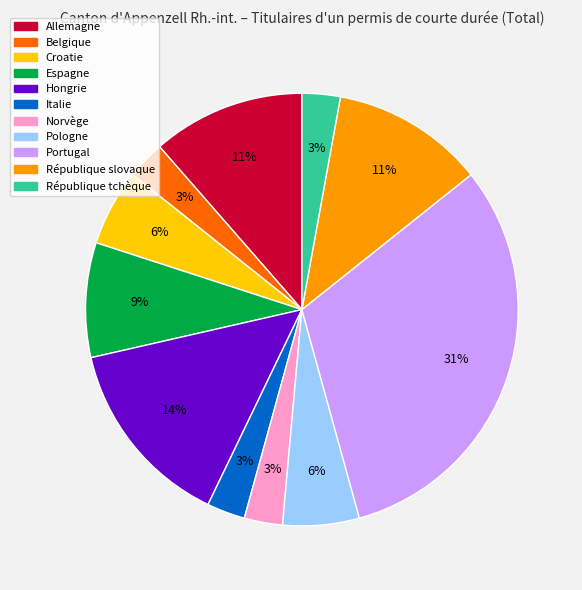

Which category has the biggest portion of the pie?

Portugal